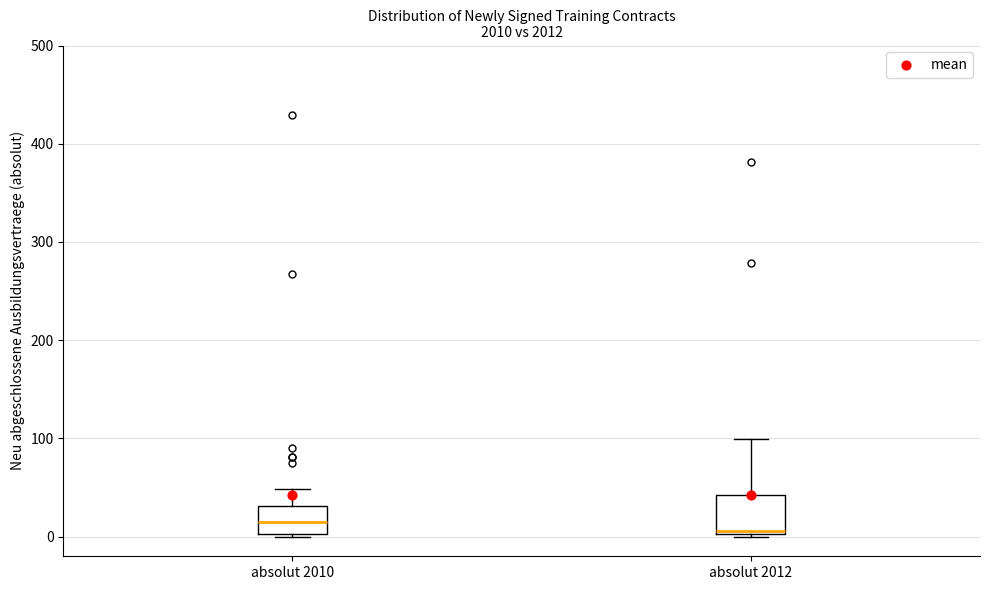

Where is the lower edge of the box for absolut 2010 on the y-axis? The values are not printed on the chart, so give them approximately, as read against the axis.

0